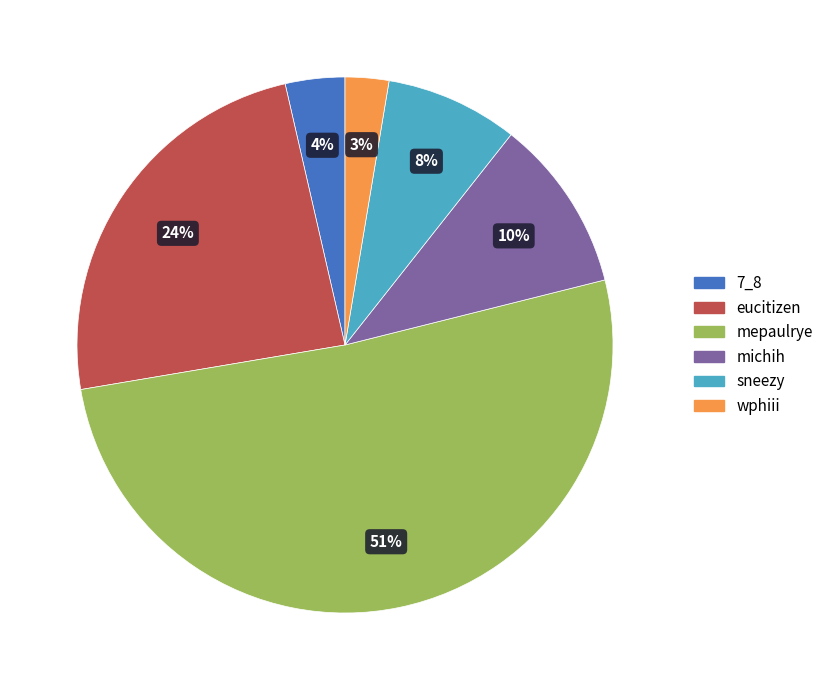

Does mepaulrye represent more than half of the total?

Yes